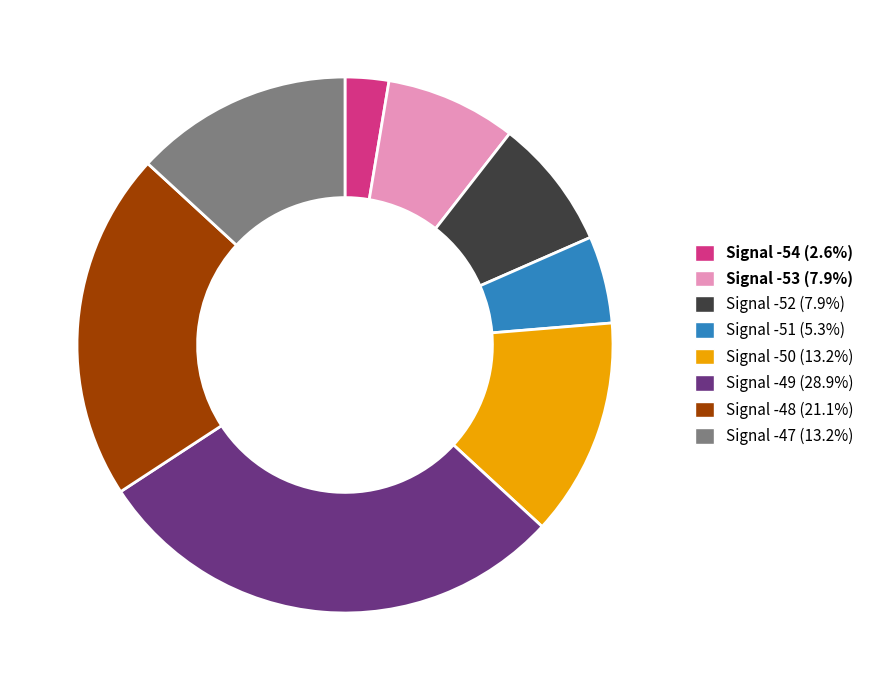

Is there any slice that represents more than half of the pie?

No